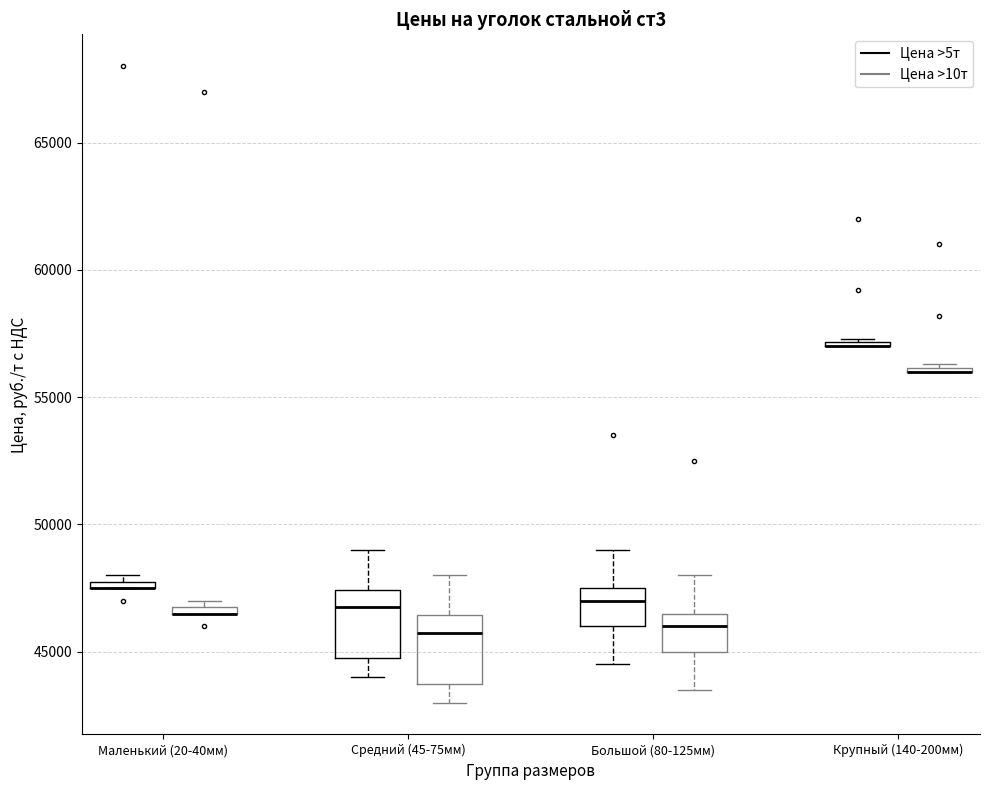

Where is the lower edge of the box for Большой (80-125мм) (Цена >5т) on the y-axis? The values are not printed on the chart, so give them approximately, as read against the axis.

46000